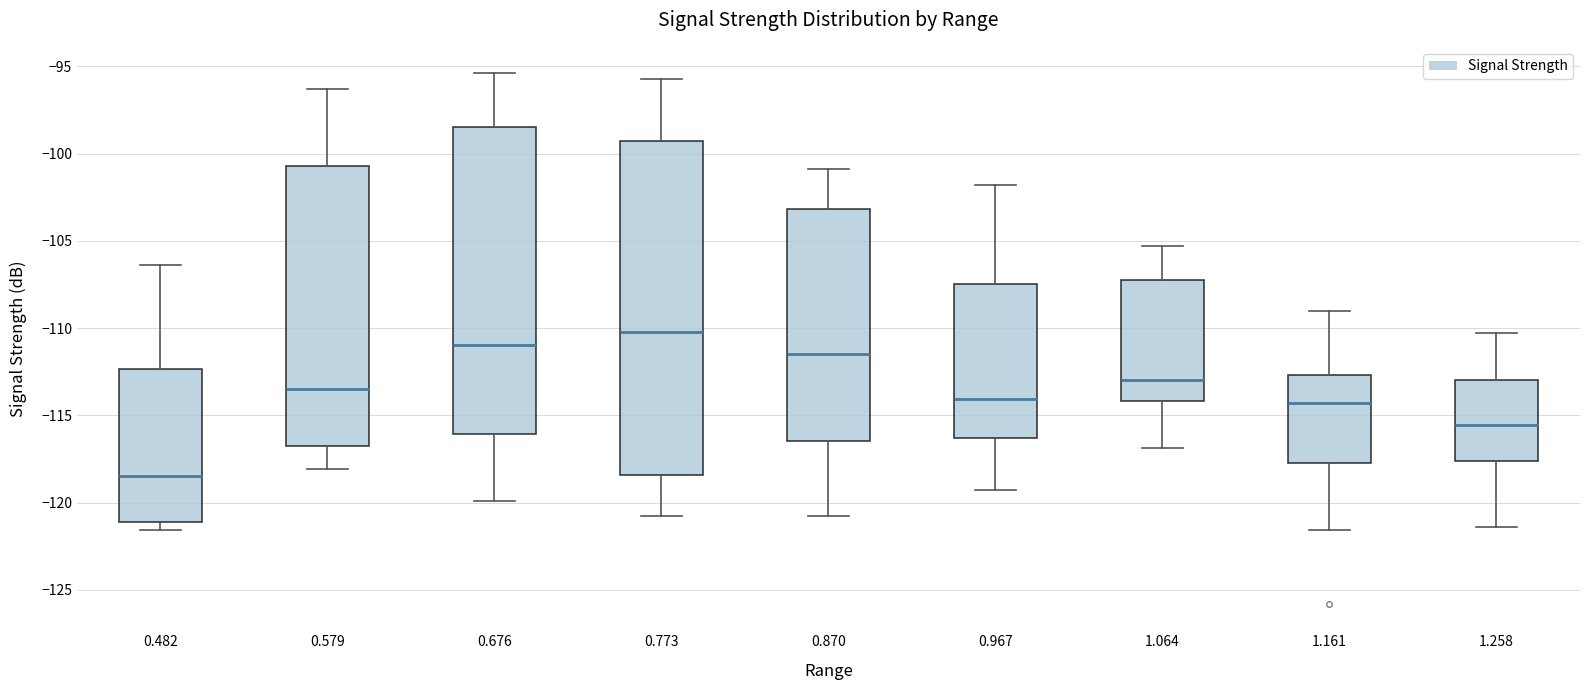

Where is the upper edge of the box at x = 1.161 on the y-axis? The values are not printed on the chart, so give them approximately, as read against the axis.

-112.5